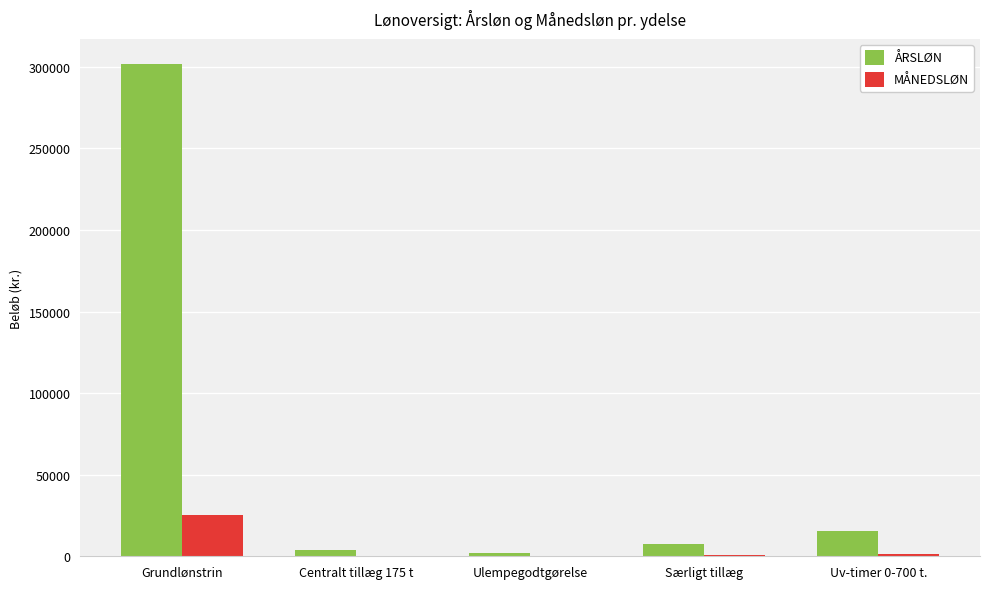

At which category is the sum across all series the highest?

Grundlønstrin